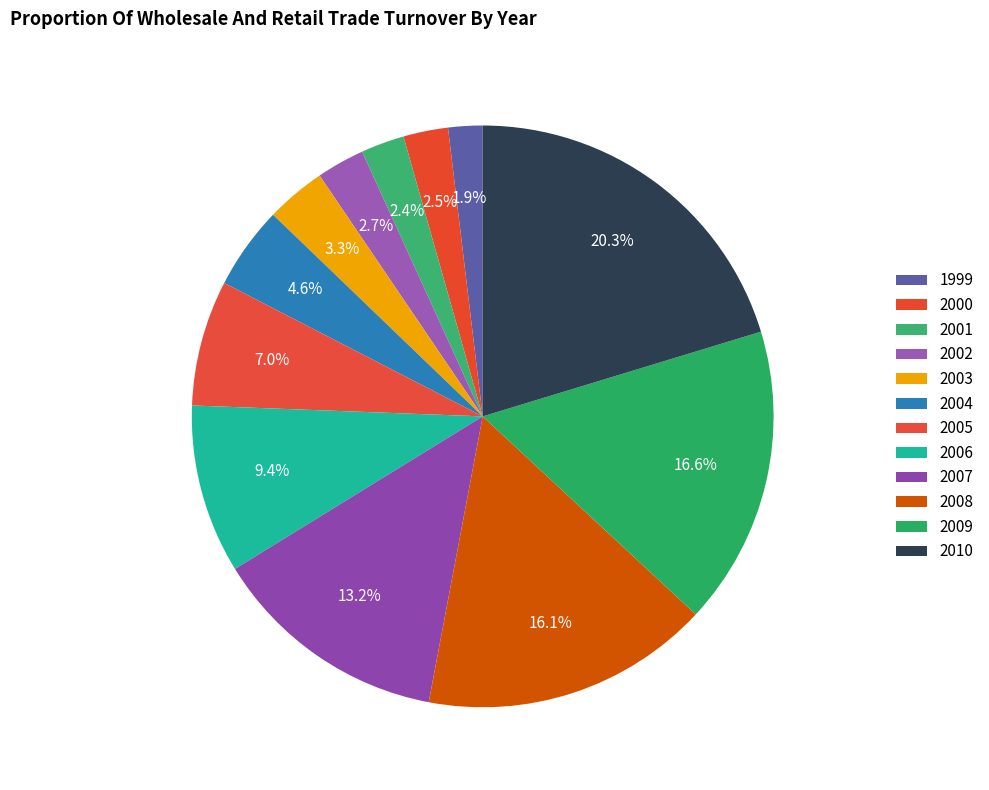

To the nearest percent, what is the average slice percentage?

8%